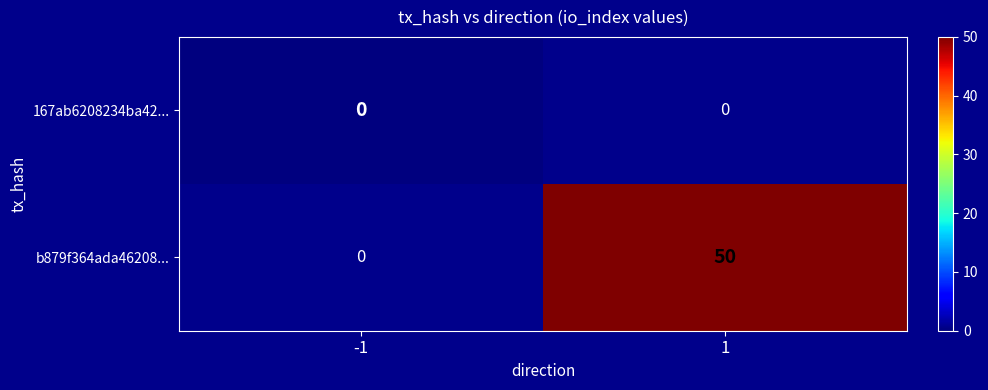

How many series are shown in this chart?

2